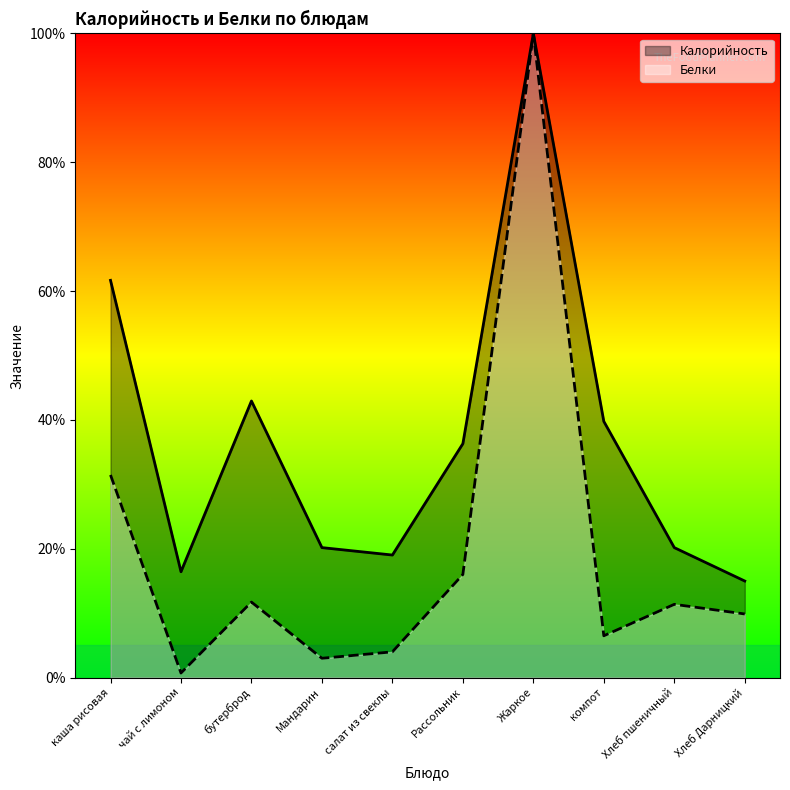

Reading left to right, list all the values displayed in this chart.

Калорийность: каша рисовая=61.7	чай с лимоном=16.4	бутерброд=42.9	Мандарин=20.2	салат из свеклы=19.0	Рассольник=36.3	Жаркое=100.0	компот=39.8	Хлеб пшеничный=20.2	Хлеб Дарницкий=15.0
Белки: каша рисовая=31.5	чай с лимоном=0.7	бутерброд=11.7	Мандарин=3.0	салат из свеклы=4.0	Рассольник=16.0	Жаркое=100.0	компот=6.5	Хлеб пшеничный=11.4	Хлеб Дарницкий=9.9